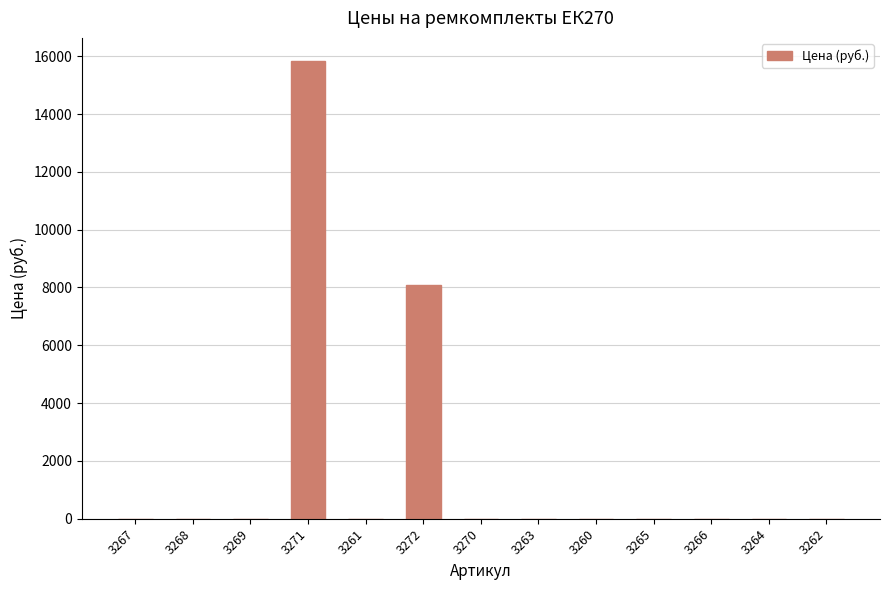

What is the sum of all values?

23928.3